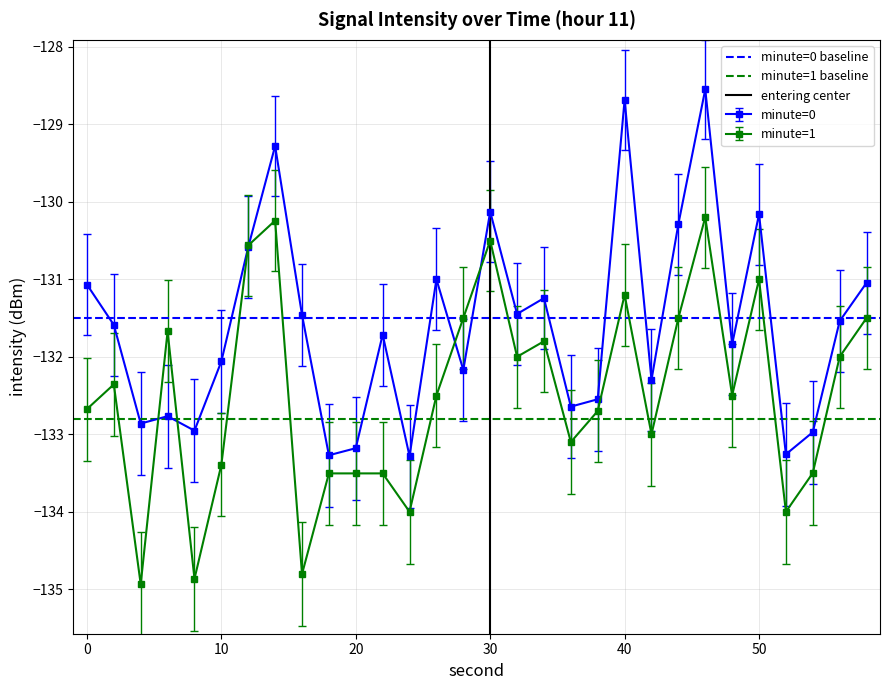

The value of minute=0 at 20 is -44.5. True or false?

False